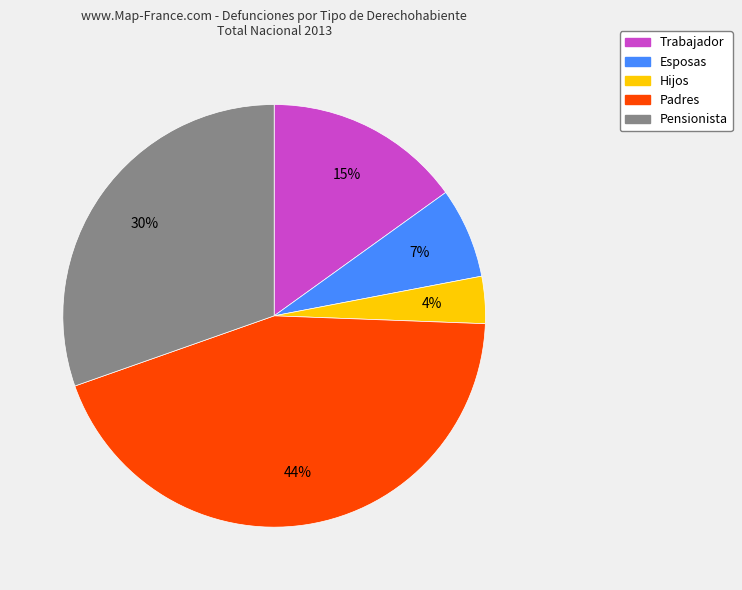

Do Hijos and Padres together represent more than half of the pie?

No